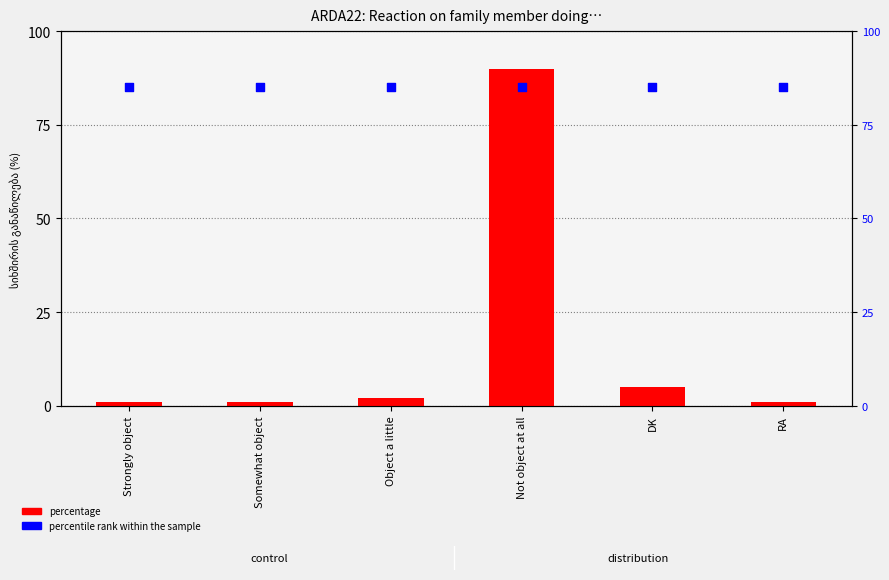

Which series contains the lowest Y value?

percentage